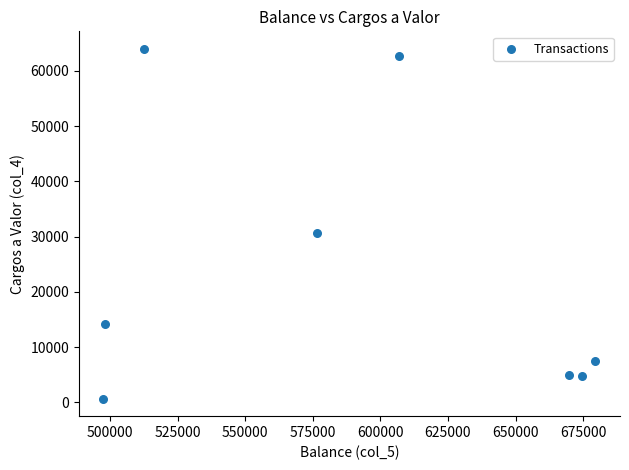

What is the average X value?

589482.7